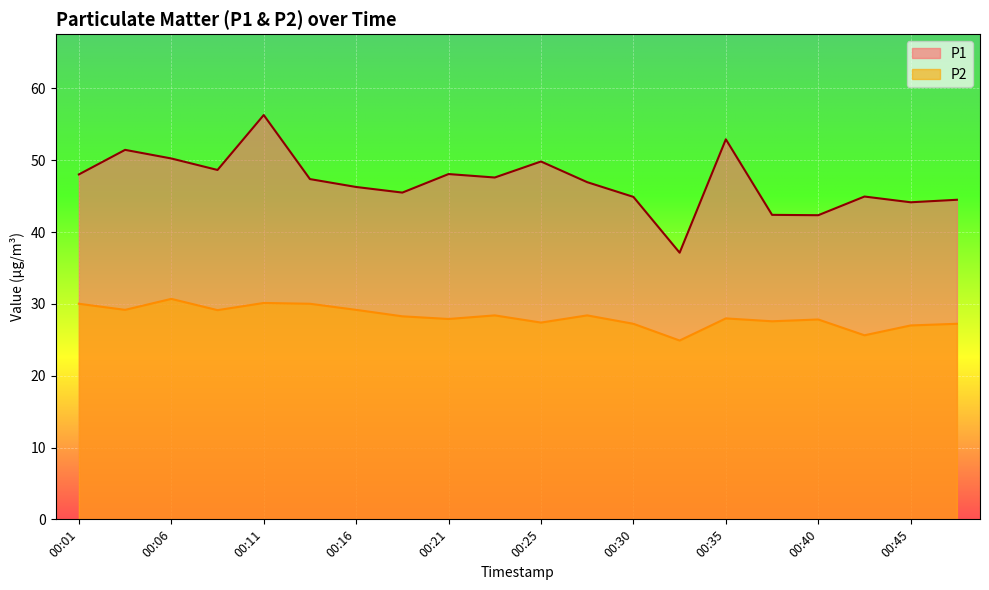

Rank the categories by P2 value from lowest to highest.

00:33, 00:42, 00:45, 00:30, 00:47, 00:25, 00:38, 00:40, 00:21, 00:35, 00:18, 00:23, 00:28, 00:08, 00:04, 00:16, 00:01, 00:13, 00:11, 00:06